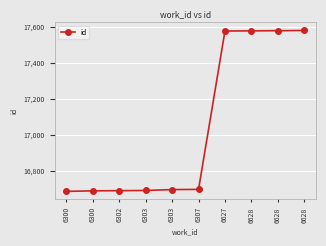

List the labels in order of value, smallest first.

6300, 6300, 6302, 6303, 6303, 6307, 6627, 6628, 6628, 6628